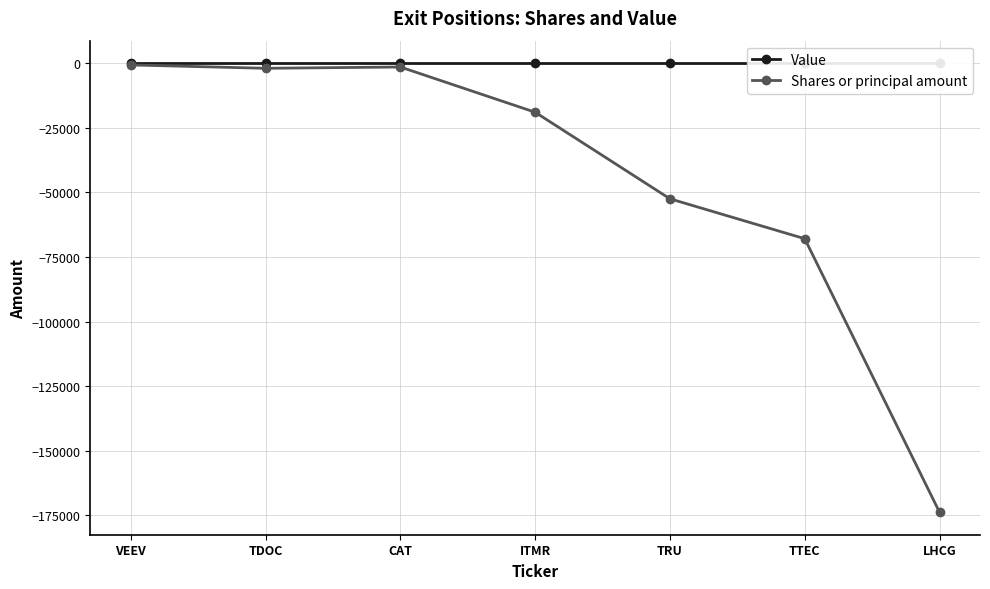

Is this an area chart (filled region under the line)?

No